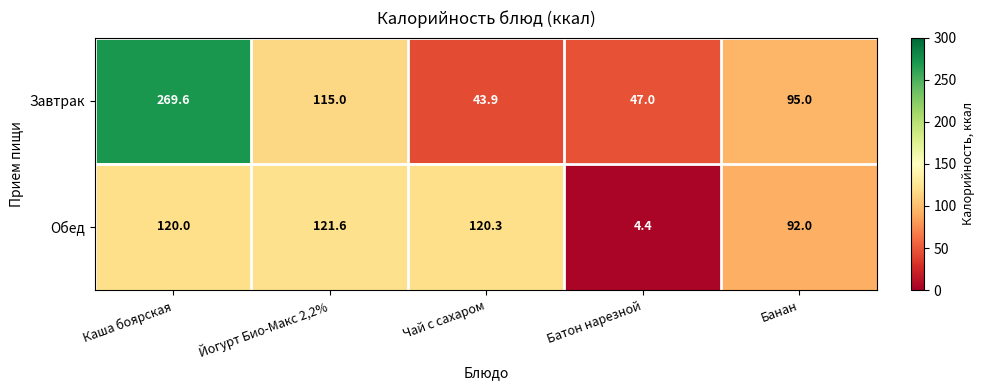

Which series has the widest spread of values?

Завтрак